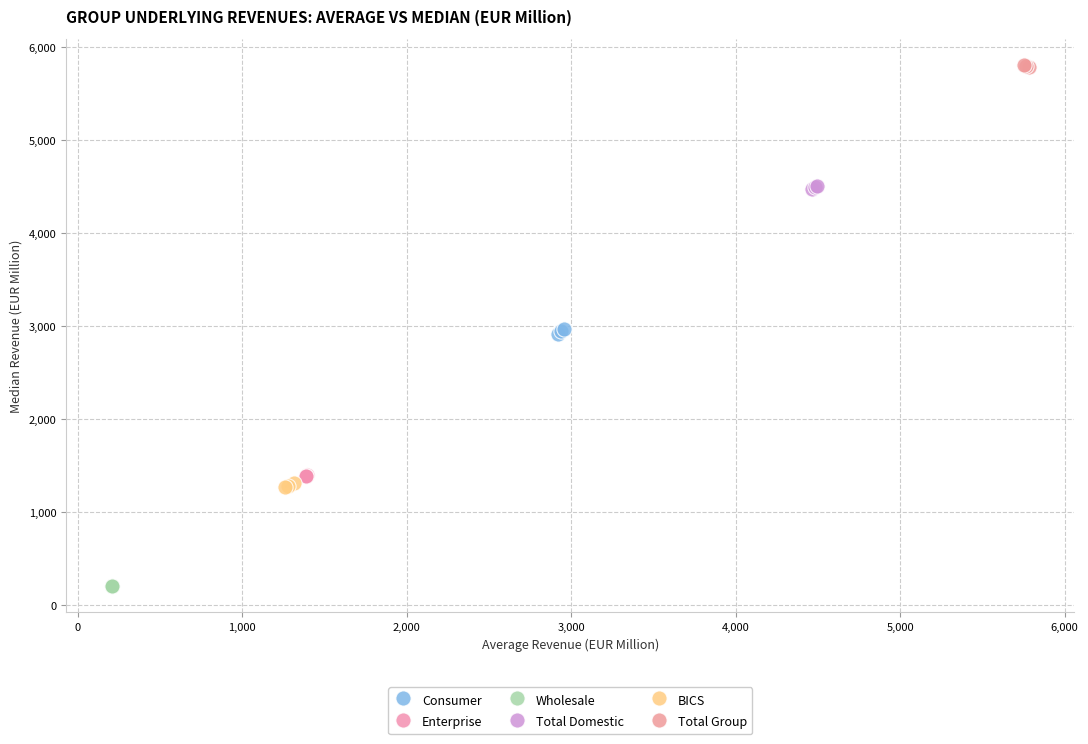

Which series contains the lowest Y value?

Wholesale